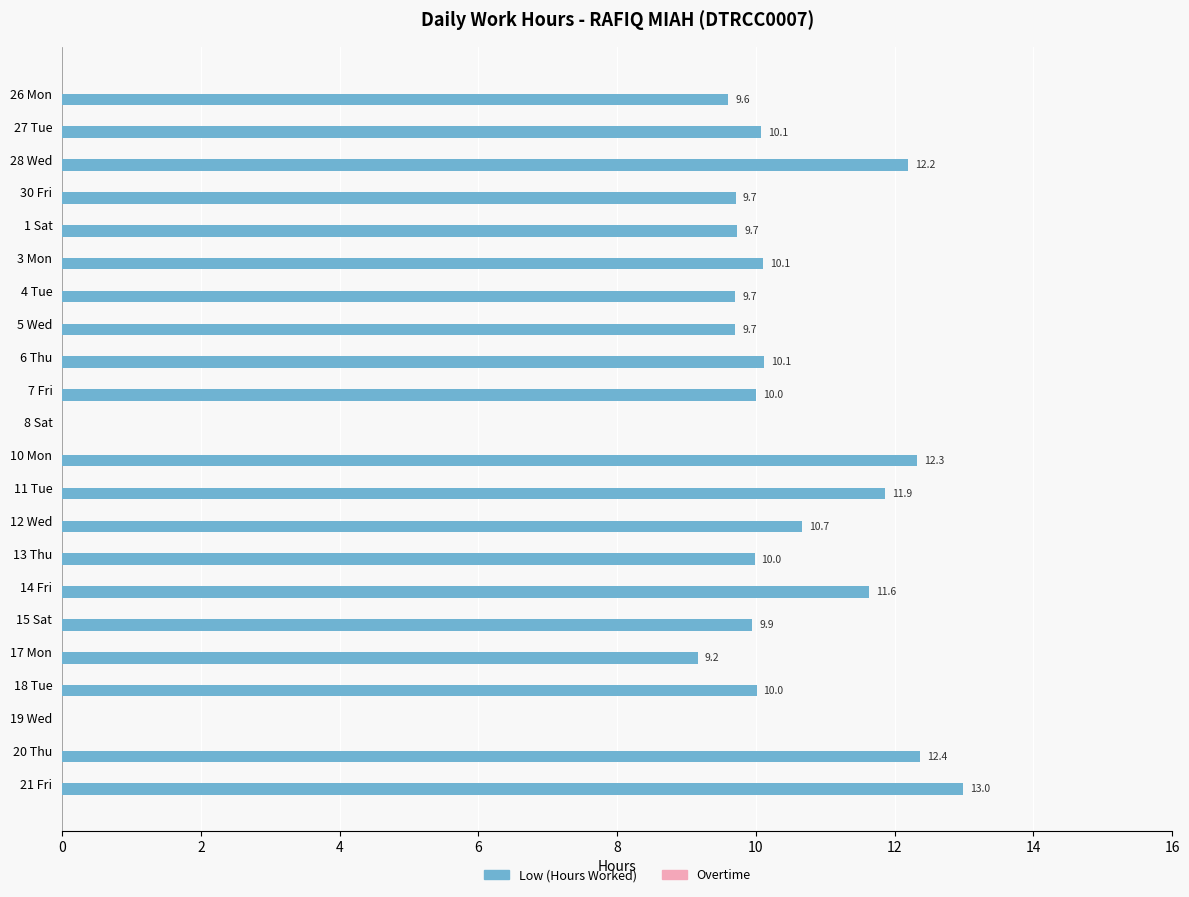

What is the change in value from 28 Wed to 12 Wed?

-1.5